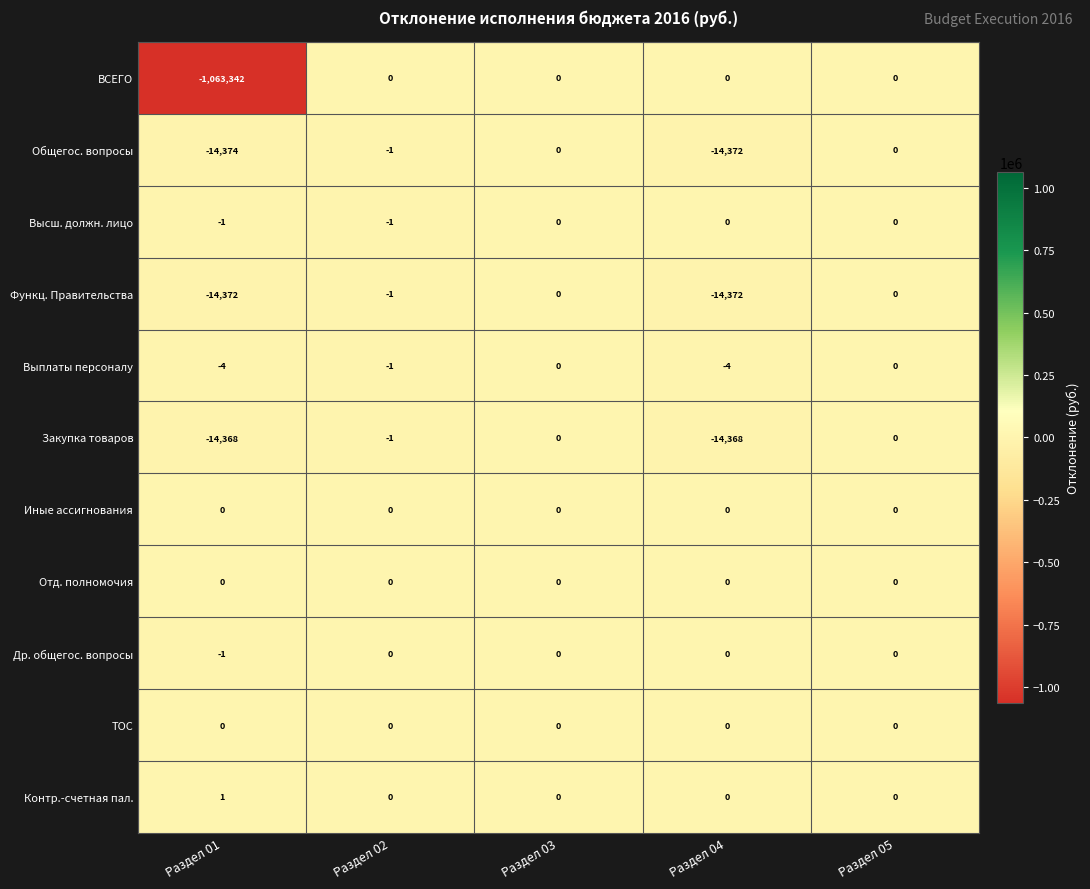

Which series has the widest spread of values?

ВСЕГО